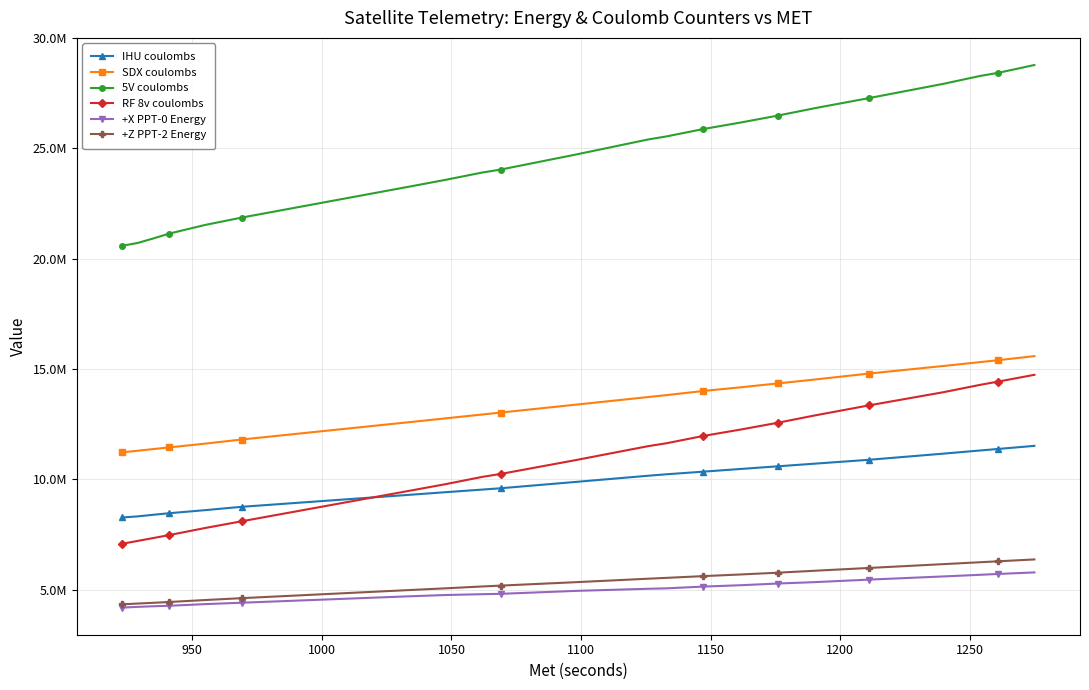

What is the label of the 33rd point from the right?

1250